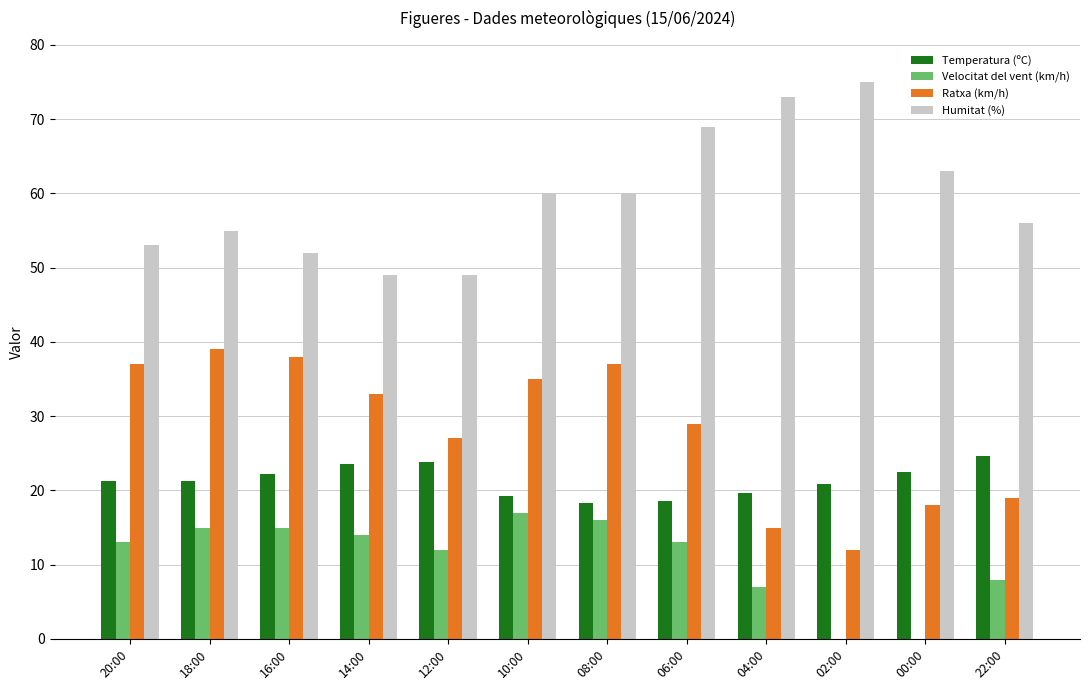

The Velocitat del vent (km/h) series shows 3.0 at 06:00. True or false?

False